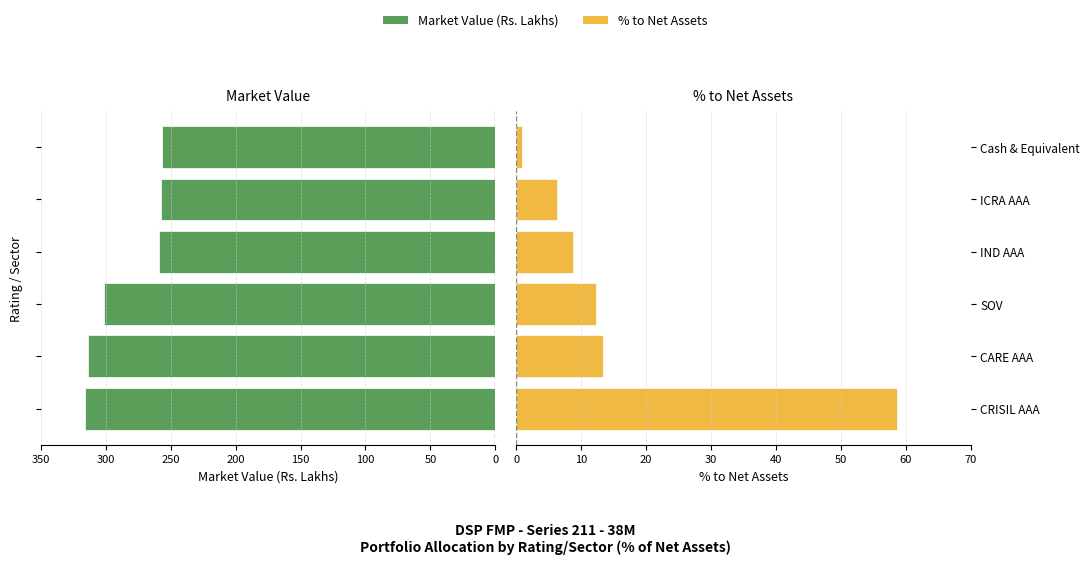

What is the difference between the second highest and second lowest values in the Market Value (Rs. Lakhs) series?

56.2